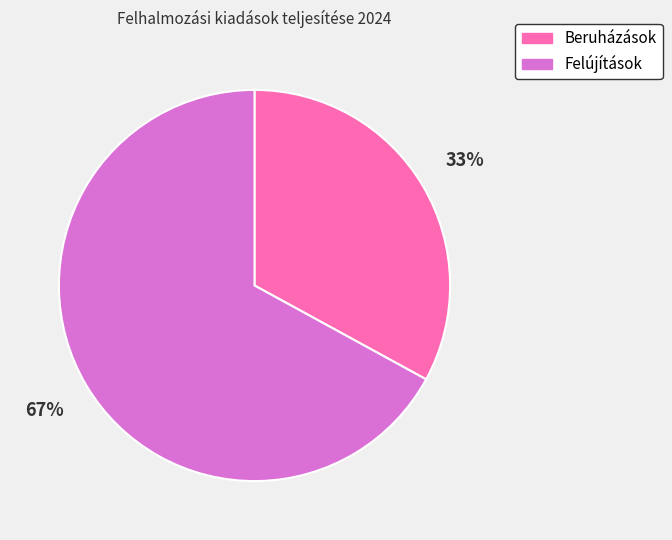

Rank the categories by value from highest to lowest.

Felújítások, Beruházások